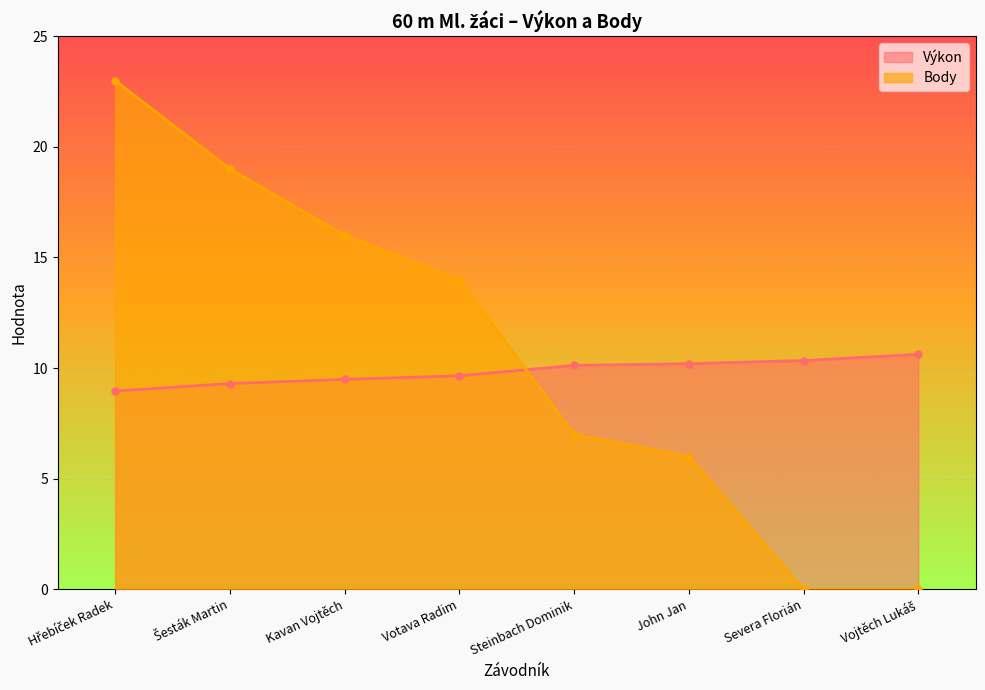

True or false: Výkon has a value of 15.1 at Hřebíček Radek.

False